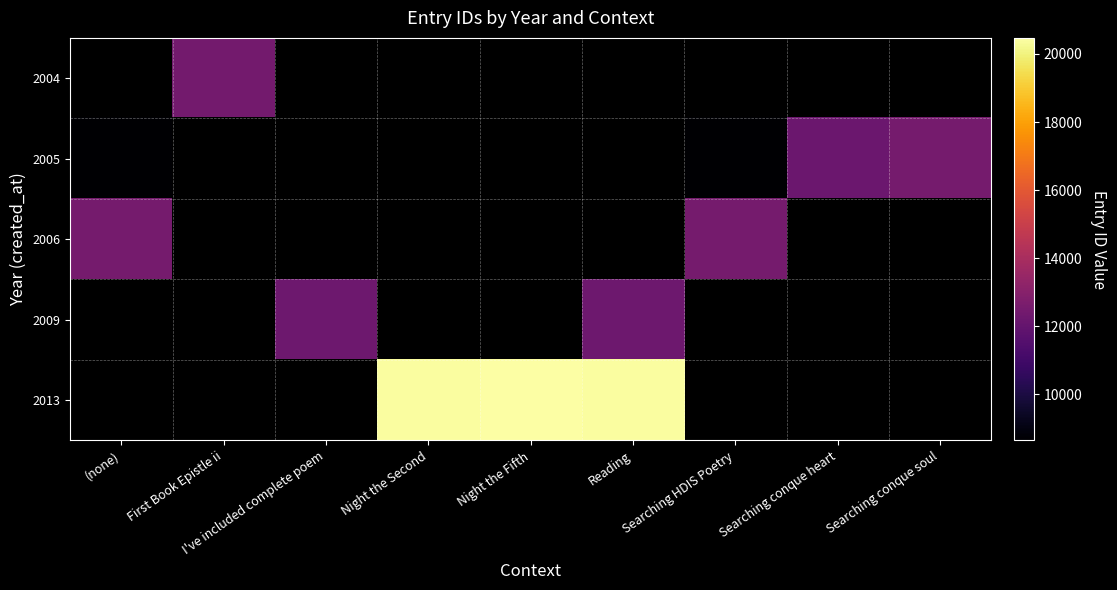

Between (none) and Searching conque heart, which series saw the biggest shift?

2005